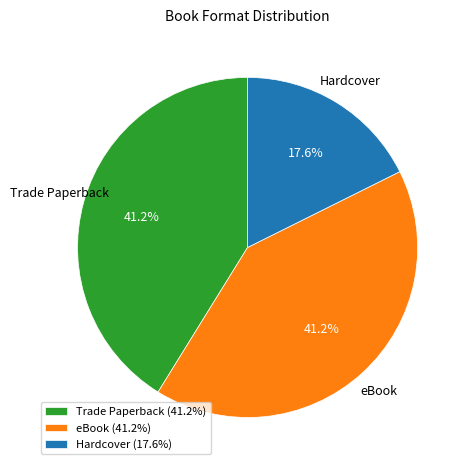

Does Trade Paperback account for over 50% of the chart?

No